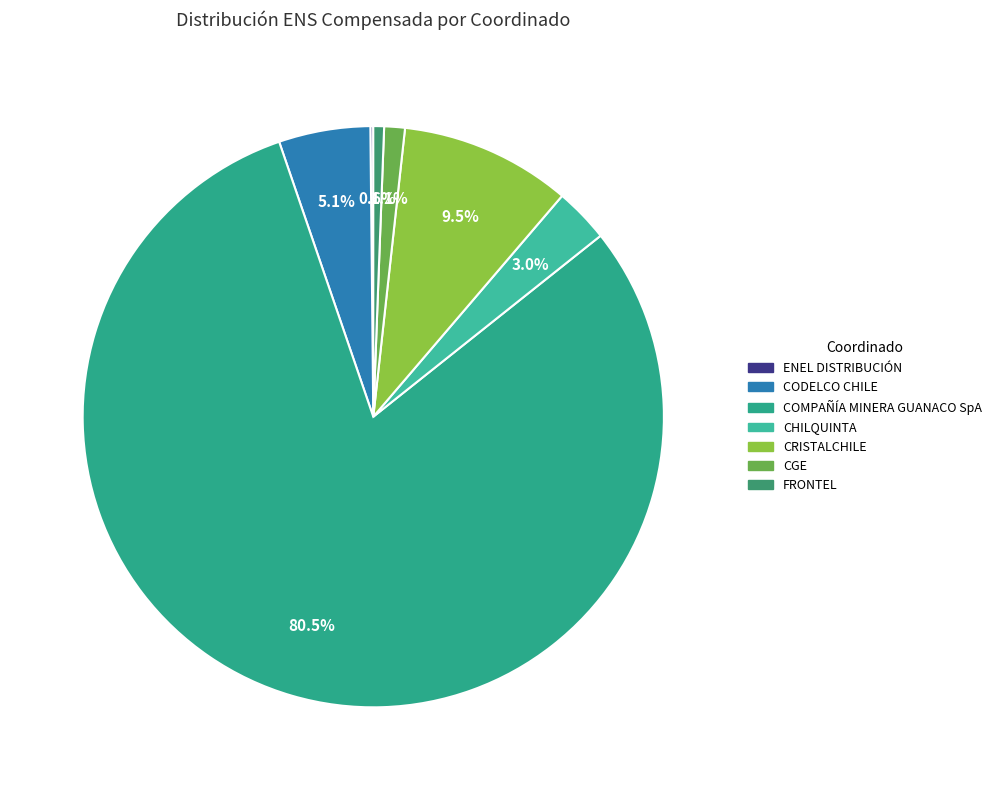

Do CRISTALCHILE and FRONTEL together represent more than half of the pie?

No